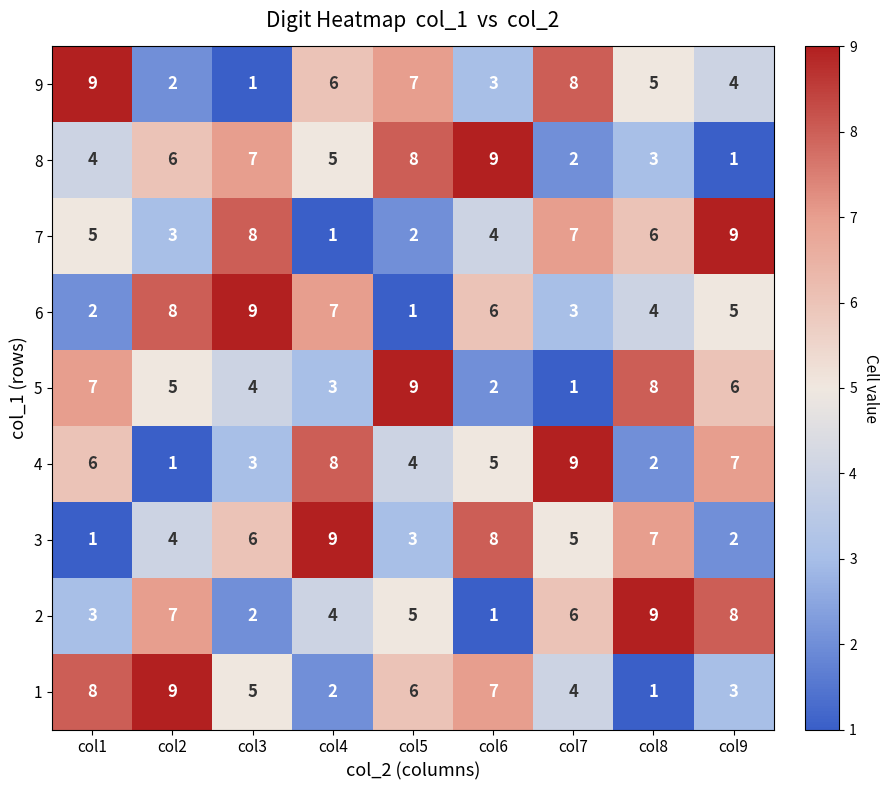

How many 1 values are between 3 and 7?

5